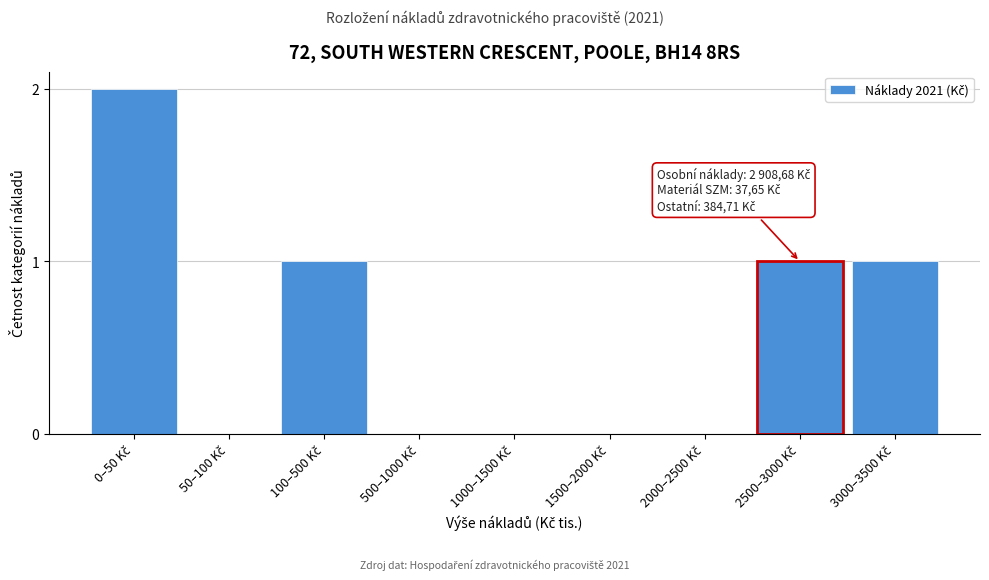

What is the sum of all values?

5